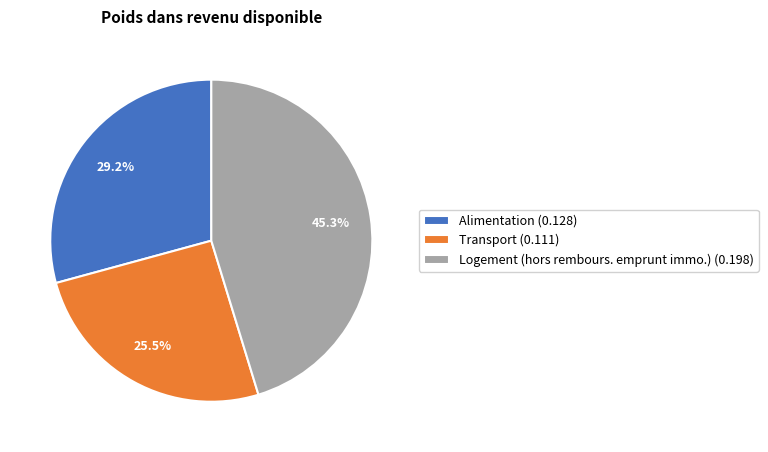

Is Transport the majority of the pie?

No